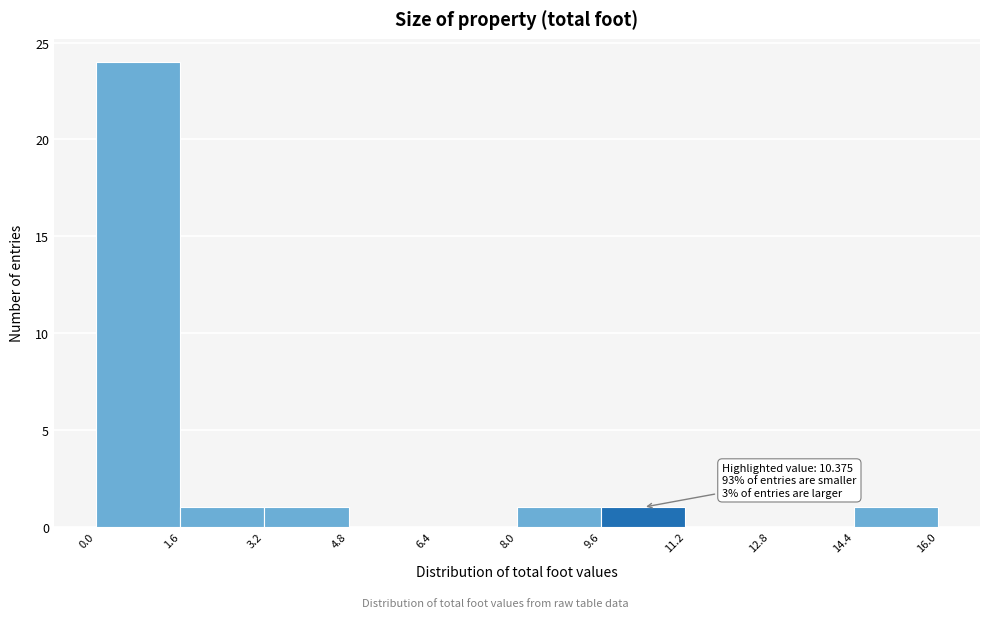

Over which range of the x-axis is the bar tallest?

0.0 to 1.6